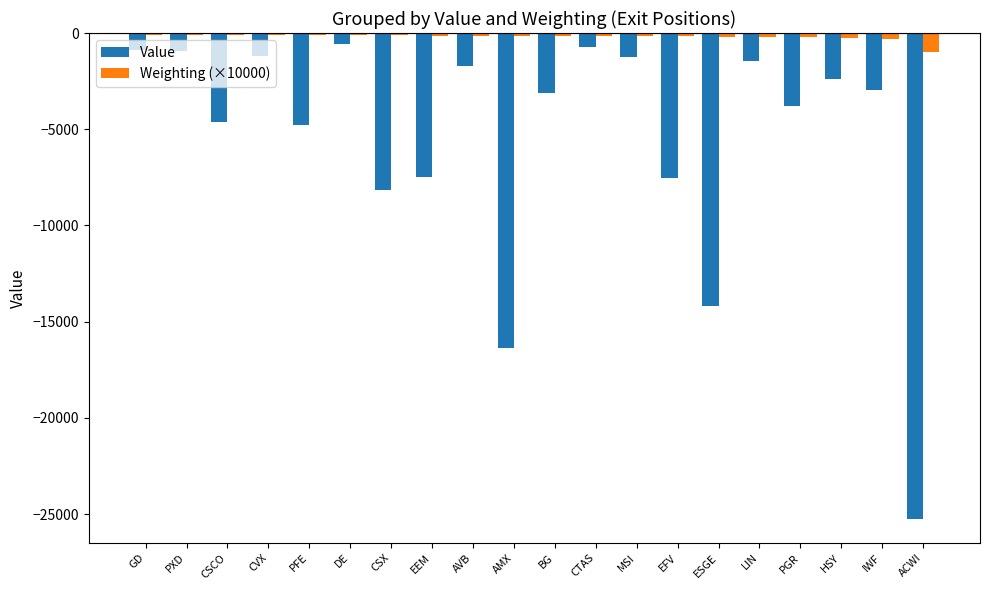

Which series has the largest total across all categories?

Weighting (×10000)